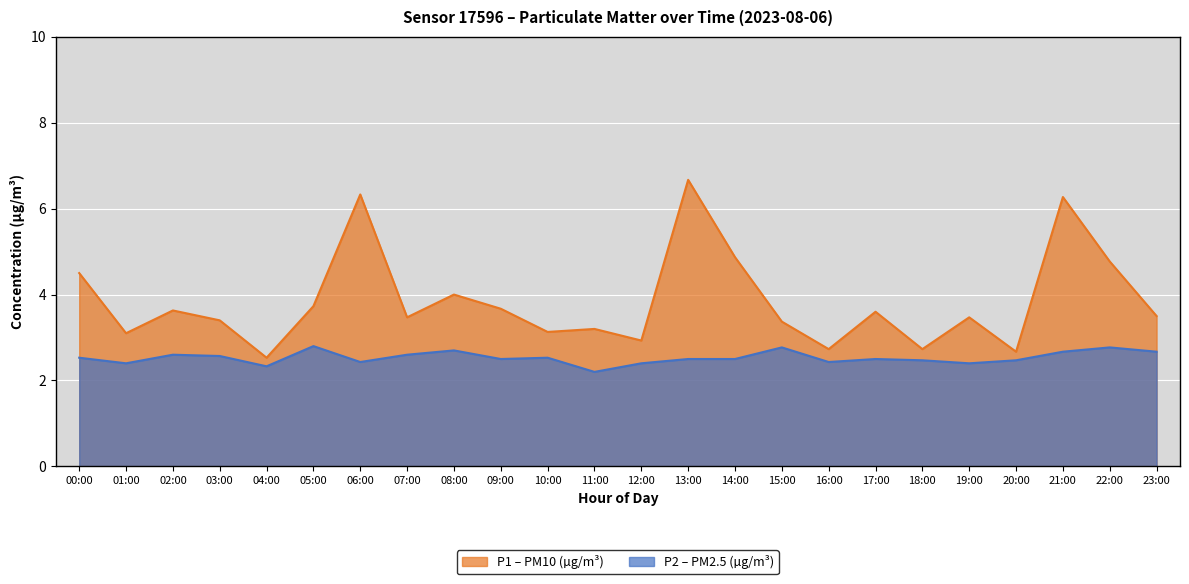

List the series in order of their overall mean, highest first.

P1, P2